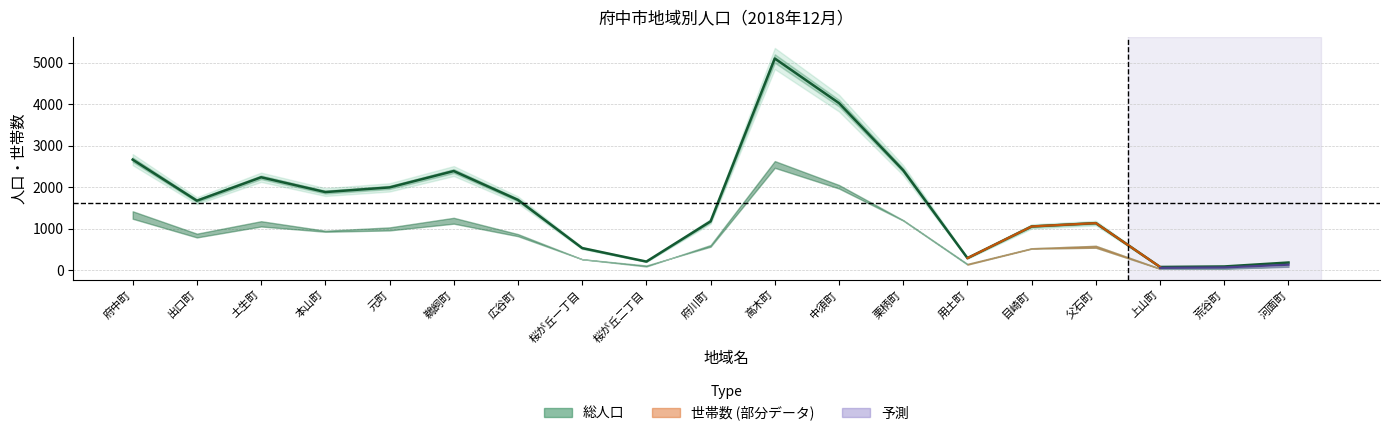

At which category is the sum across all series the highest?

高木町